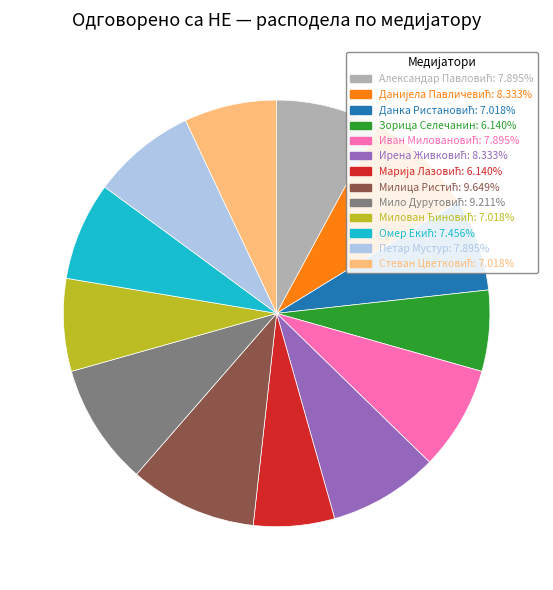

Is there any slice that represents more than half of the pie?

No